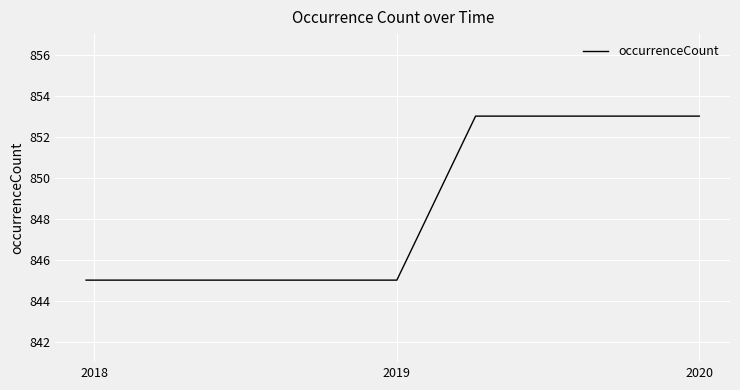

What is the maximum value shown in the chart?

853